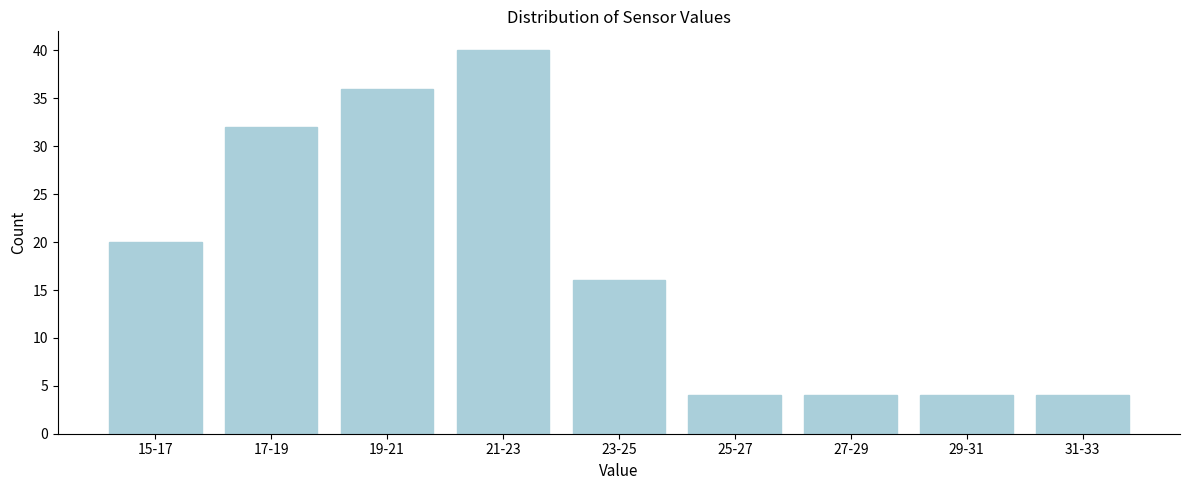

Reading left to right, list all the values displayed in this chart.

20	32	36	40	16	4	4	4	4